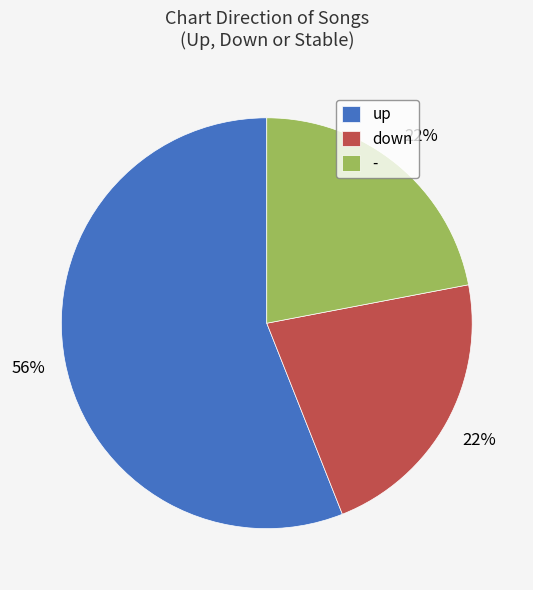

How many slices are in this pie chart?

3